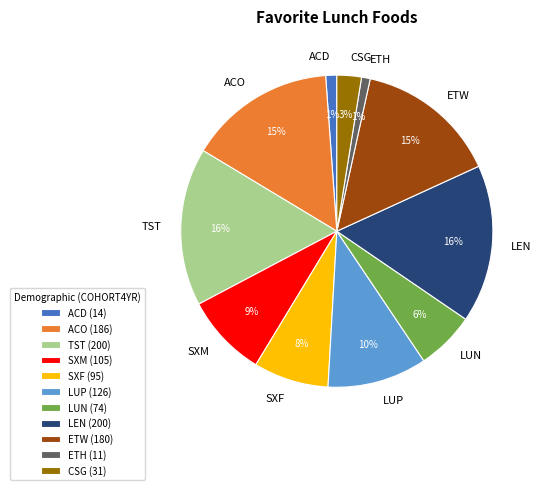

Between LEN and ETH, which is larger?

LEN